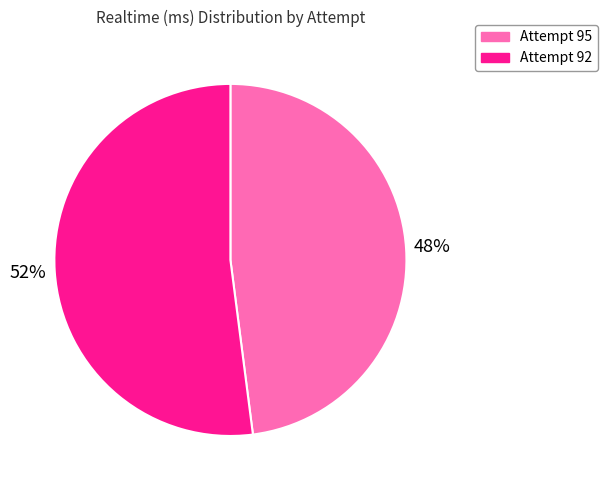

Is it true that Attempt 92 is 38% of the pie?

False